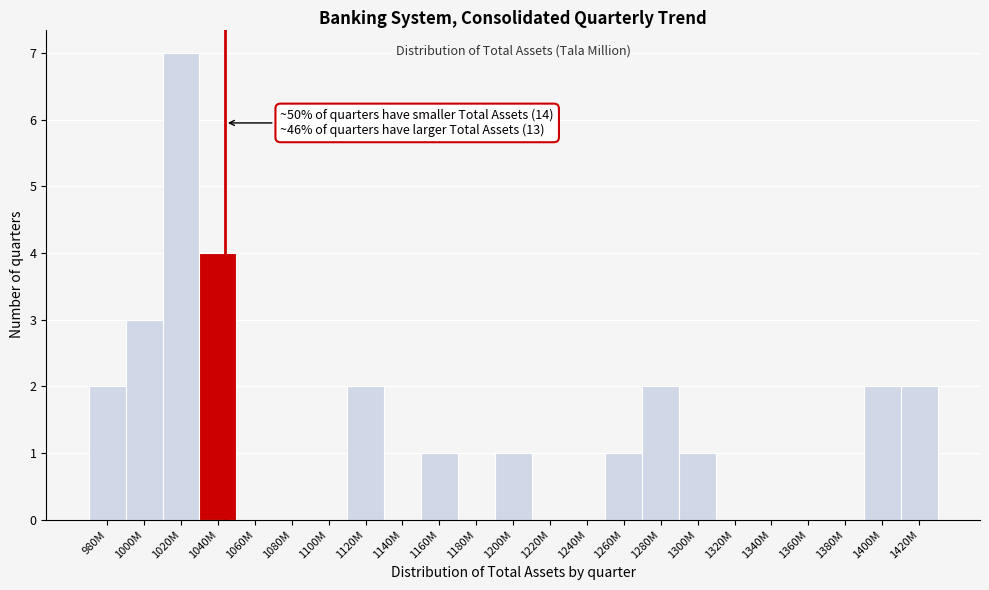

Reading right to left, what are all the values shown in this chart?

1420M=2	1400M=2	1380M=0	1360M=0	1340M=0	1320M=0	1300M=1	1280M=2	1260M=1	1240M=0	1220M=0	1200M=1	1180M=0	1160M=1	1140M=0	1120M=2	1100M=0	1080M=0	1060M=0	1040M=4	1020M=7	1000M=3	980M=2